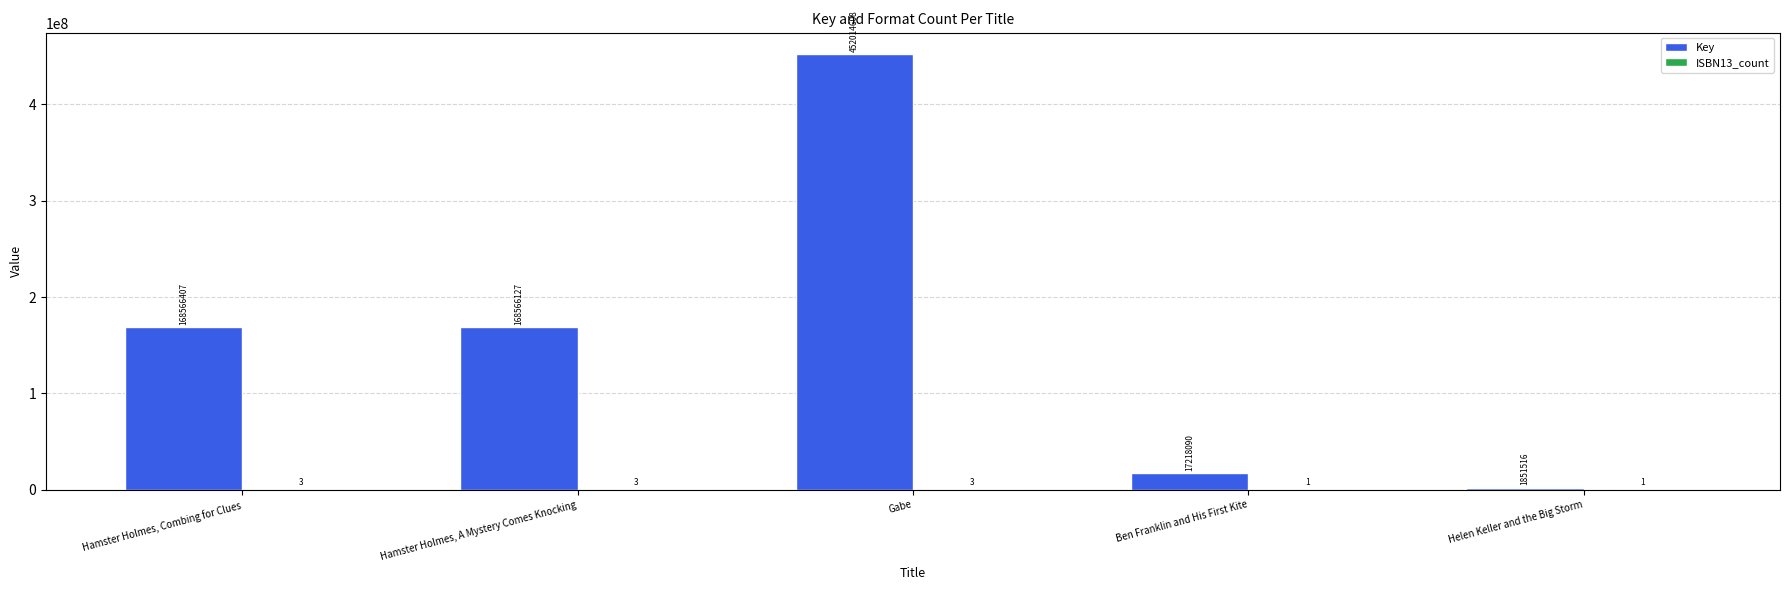

What is the total value across all series at Hamster Holmes, Combing for Clues?

168566410